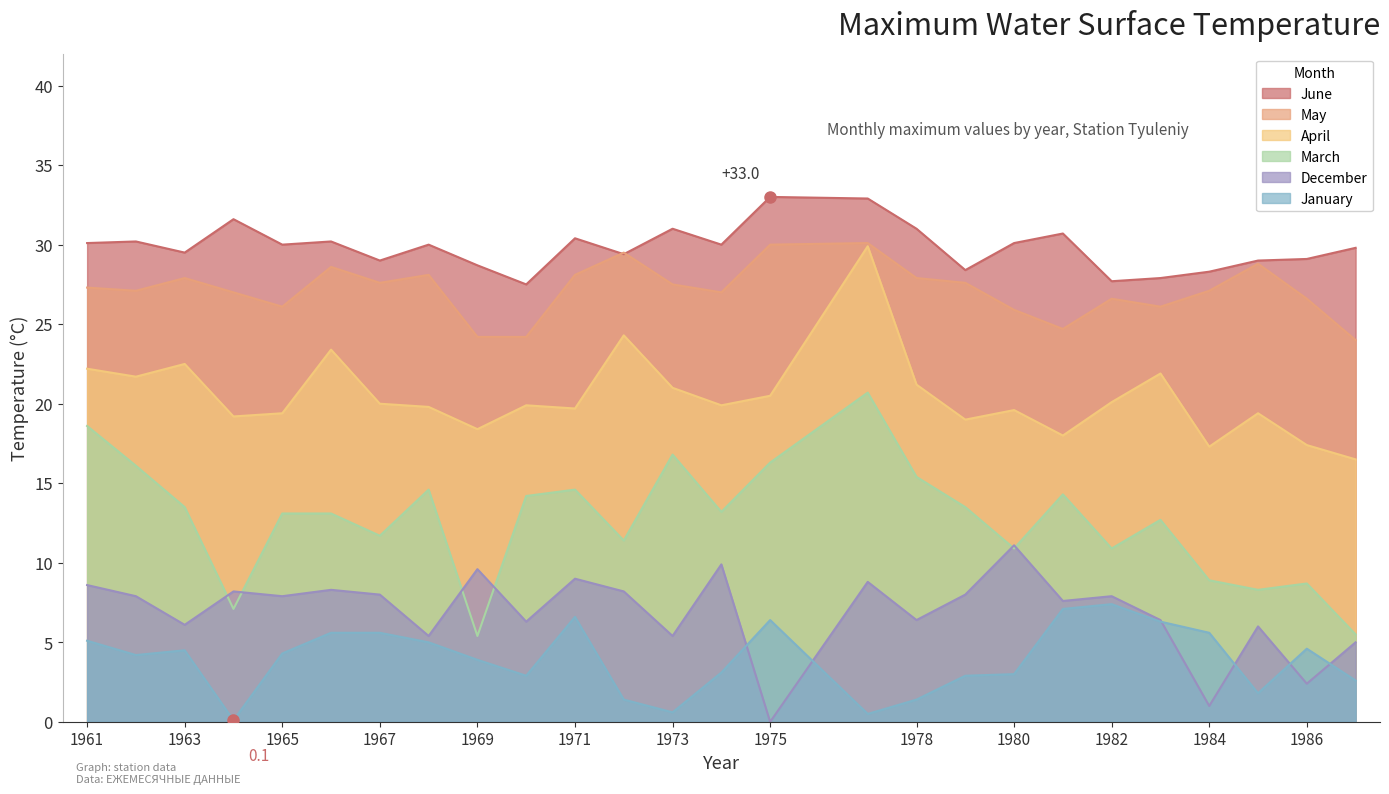

How many lines are shown in the chart?

6